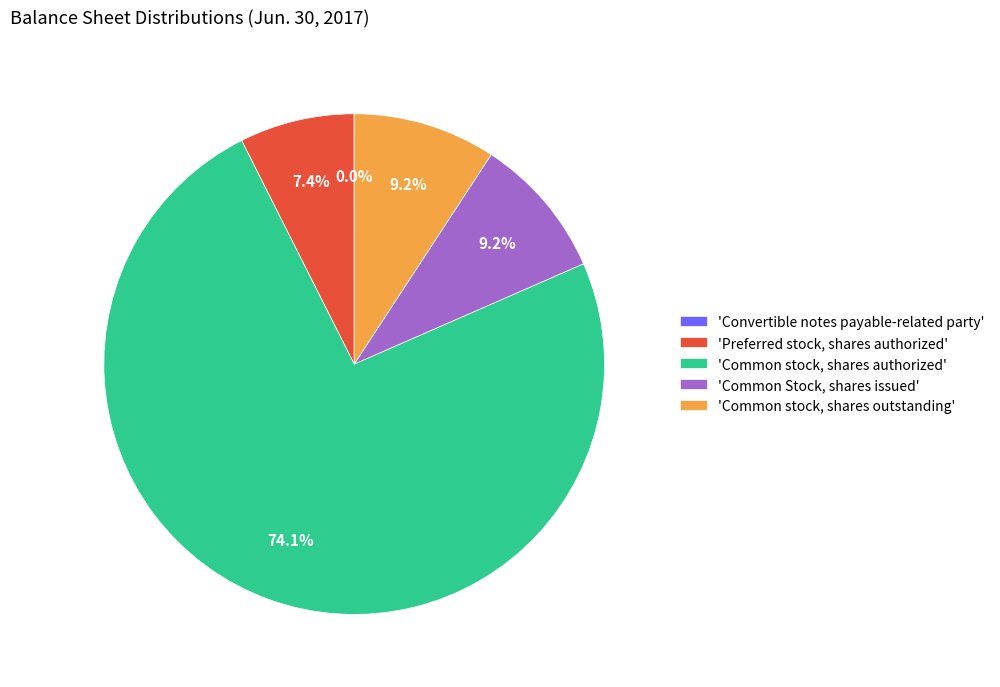

Between 'Common stock, shares authorized' and 'Common stock, shares outstanding', which is larger?

'Common stock, shares authorized'